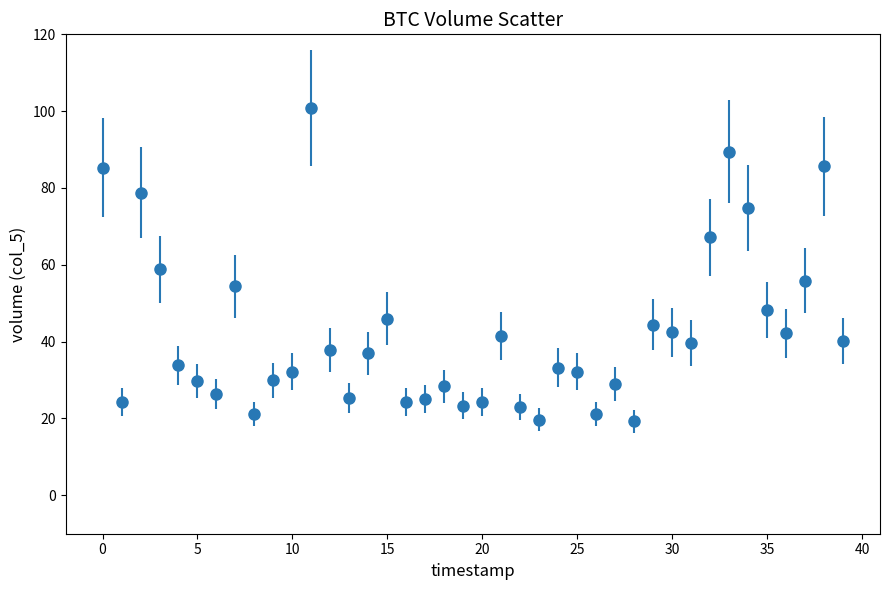

What is the average value?

42.4